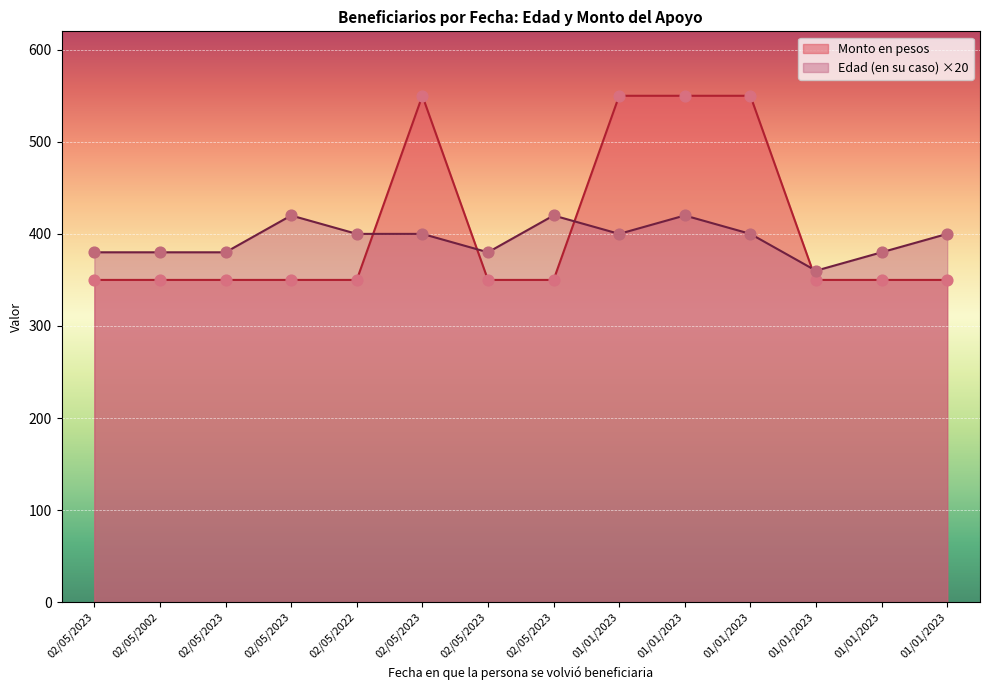

Is the value of Monto en pesos at 01/01/2023 greater than the value of Edad (en su caso) at 01/01/2023?

Yes